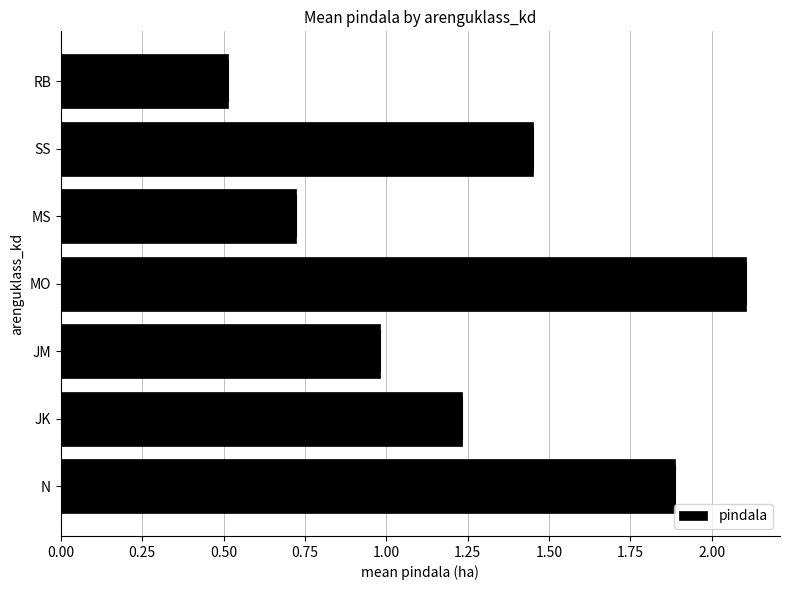

What is the sum of all values?

8.9